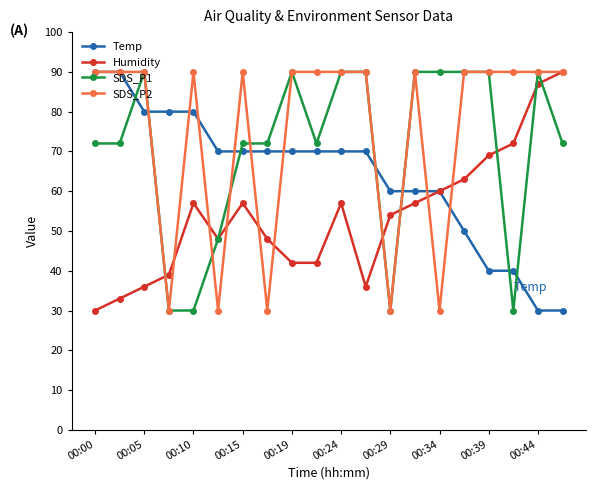

What is the value of the Humidity point at the 20th from the left?

90.0